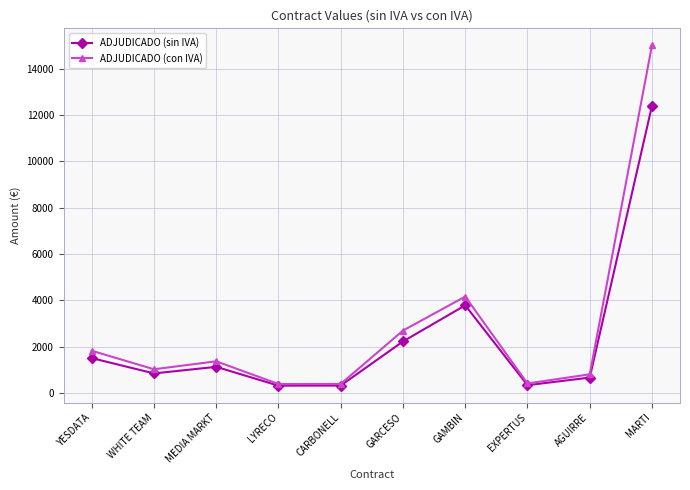

What is the label of the 6th point from the left?

GARCESO